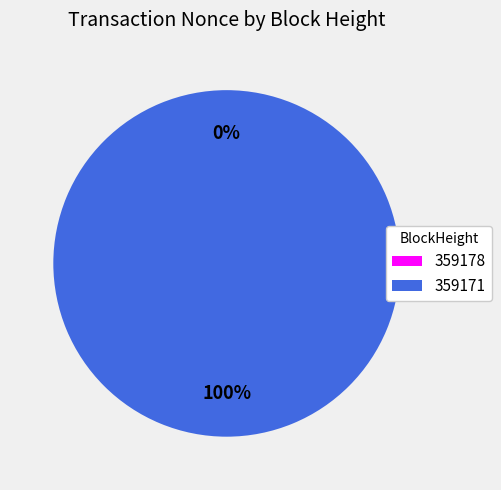

Which has a higher value, 359178 or 359171?

359171